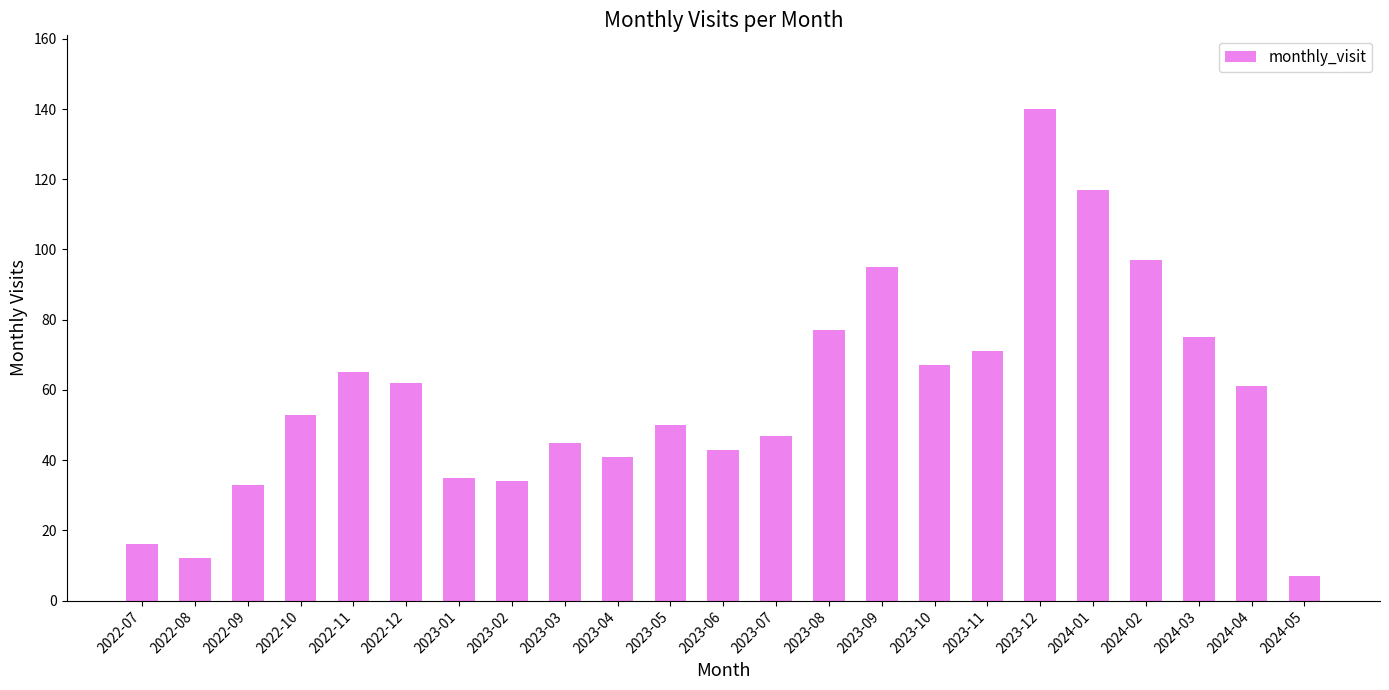

Reading right to left, what are all the values shown in this chart?

2024-05=7	2024-04=61	2024-03=75	2024-02=97	2024-01=117	2023-12=140	2023-11=71	2023-10=67	2023-09=95	2023-08=77	2023-07=47	2023-06=43	2023-05=50	2023-04=41	2023-03=45	2023-02=34	2023-01=35	2022-12=62	2022-11=65	2022-10=53	2022-09=33	2022-08=12	2022-07=16